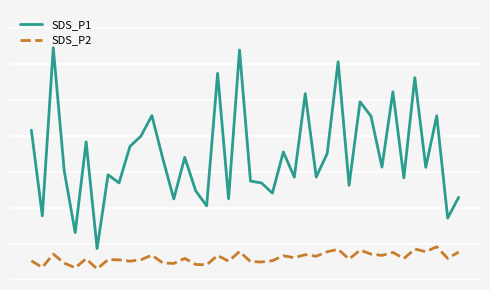

What are all the series names shown in the legend?

SDS_P1, SDS_P2